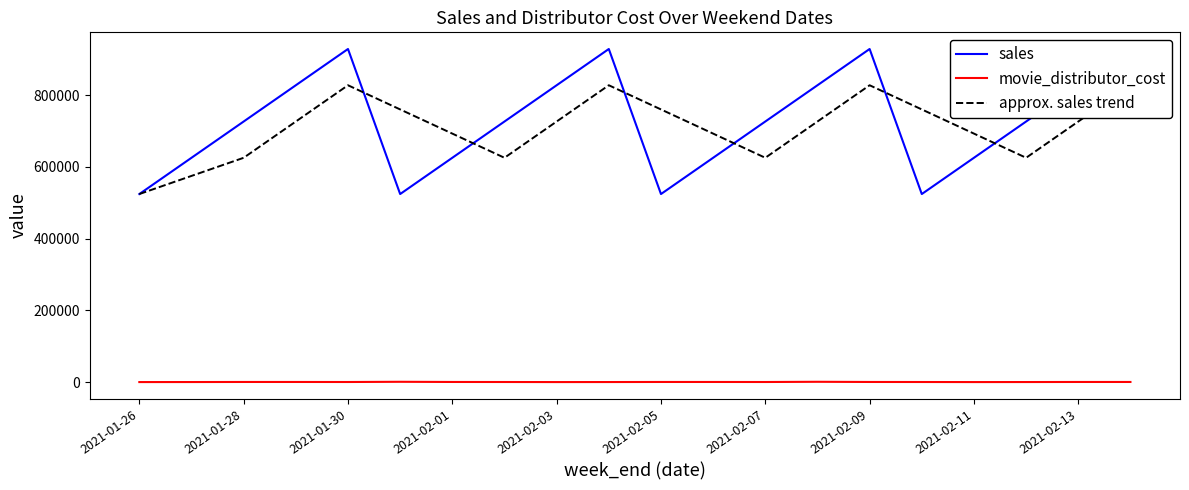

What is the sum of all movie_distributor_cost values?

9100